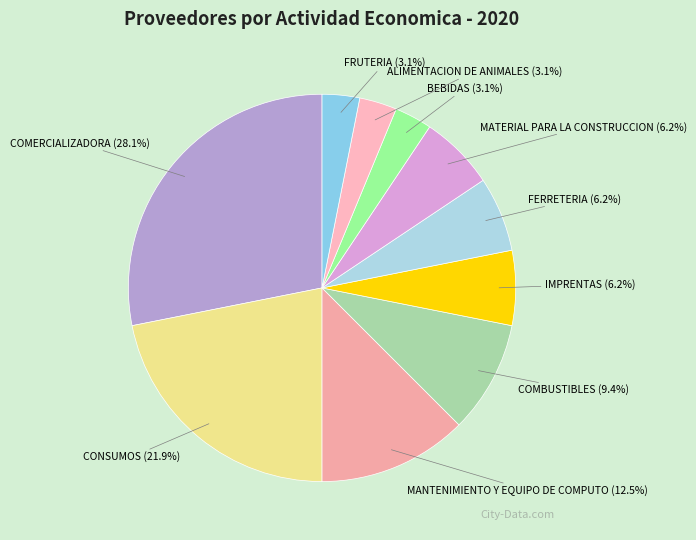

To the nearest percent, what is the average slice percentage?

10%